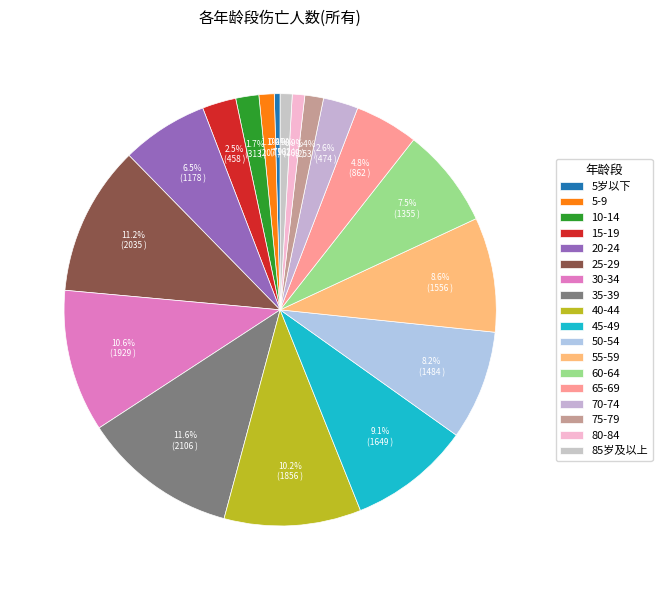

How many slices are in this pie chart?

18